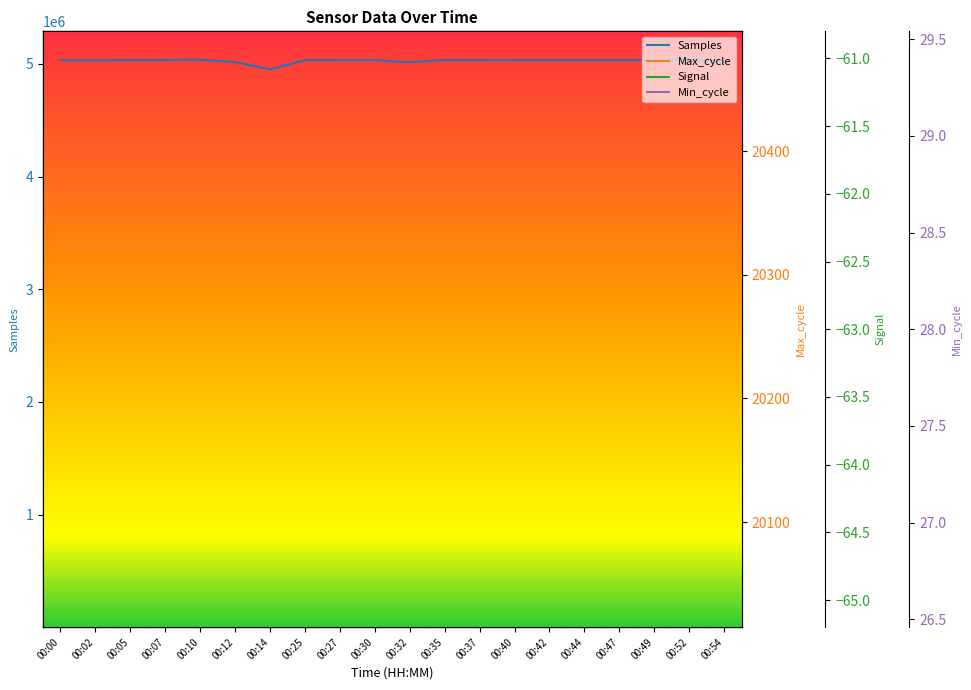

Which category has the lowest value across all series?

00:14